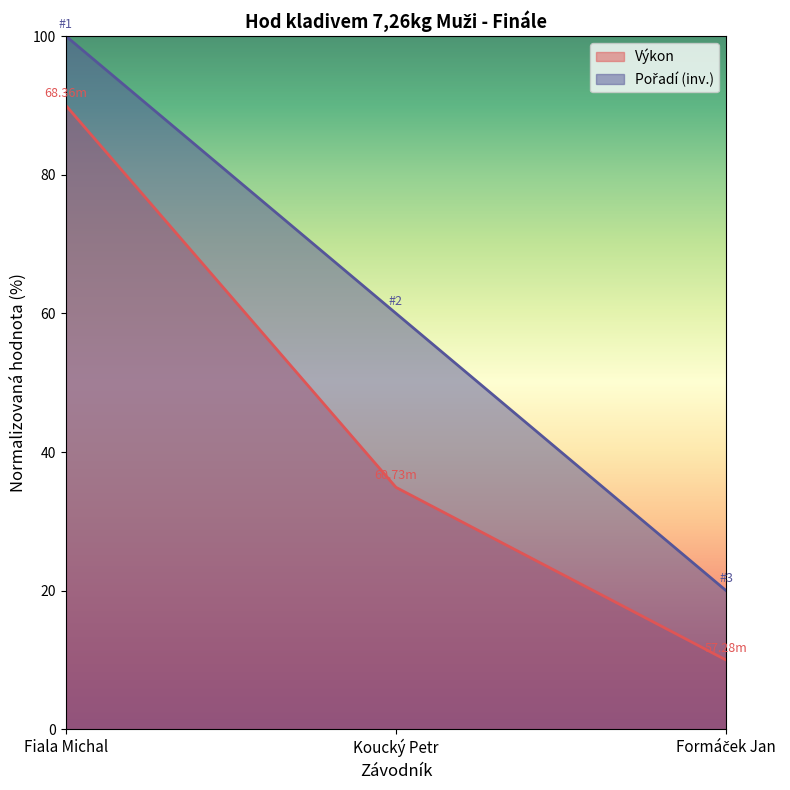

Reading left to right, extract all data points from this chart.

Pořadí: 100.0	60.0	20.0
Výkon: 90.0	34.9	10.0